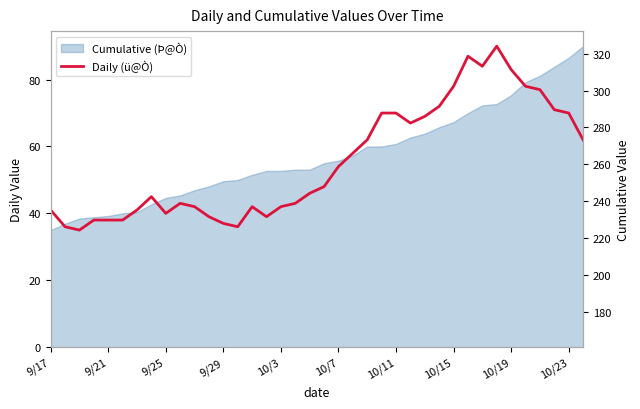

What is the value of the 11th point from the left?

42